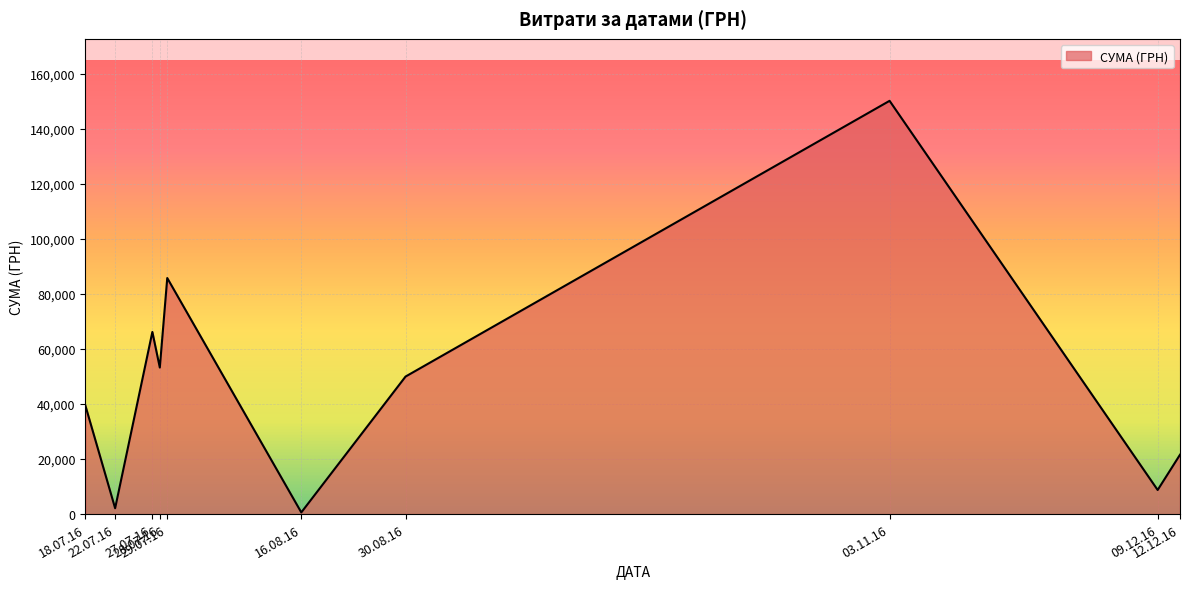

What is the average value?

47806.6